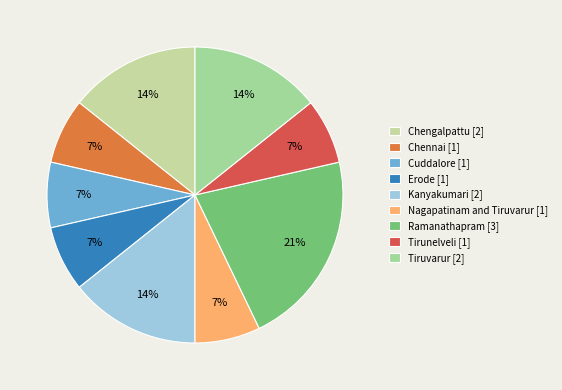

Which has a higher value, Kanyakumari or Erode?

Kanyakumari